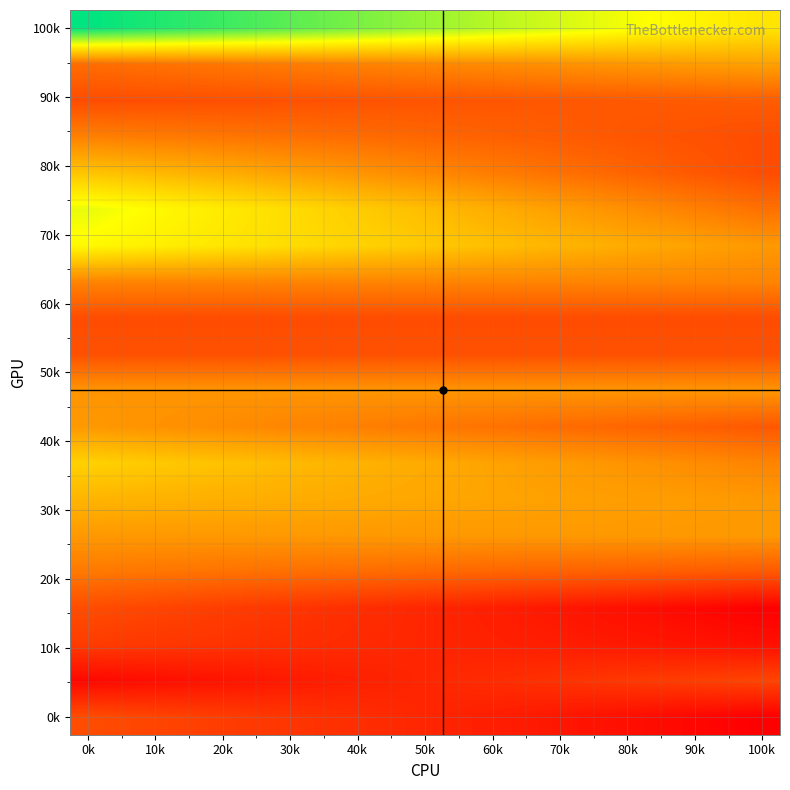

How many data points does each series have?

20